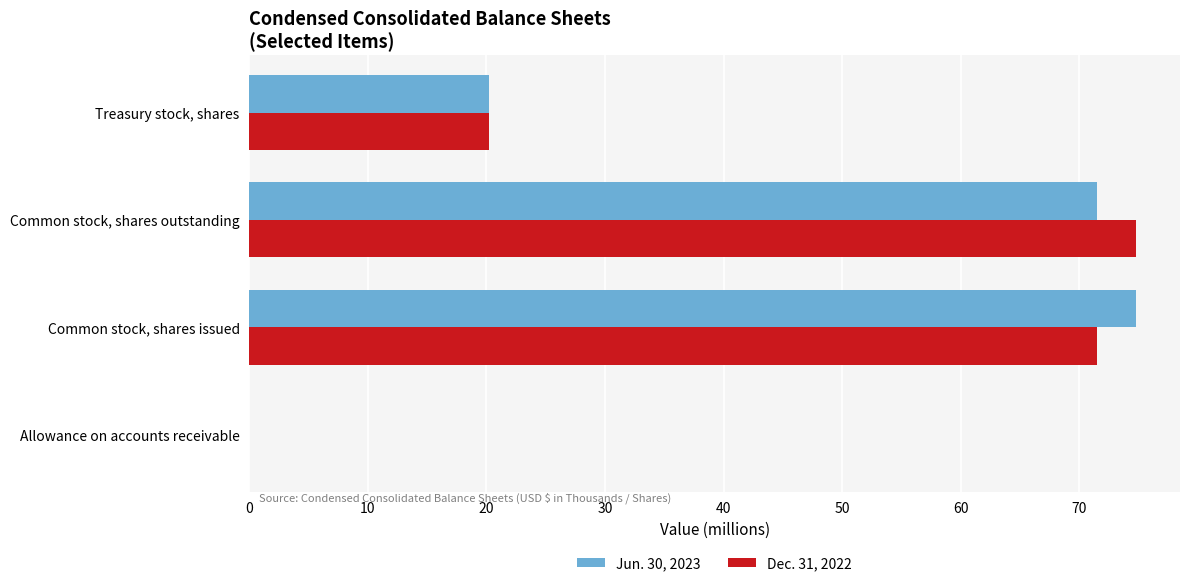

Count the number of categories in the chart.

4